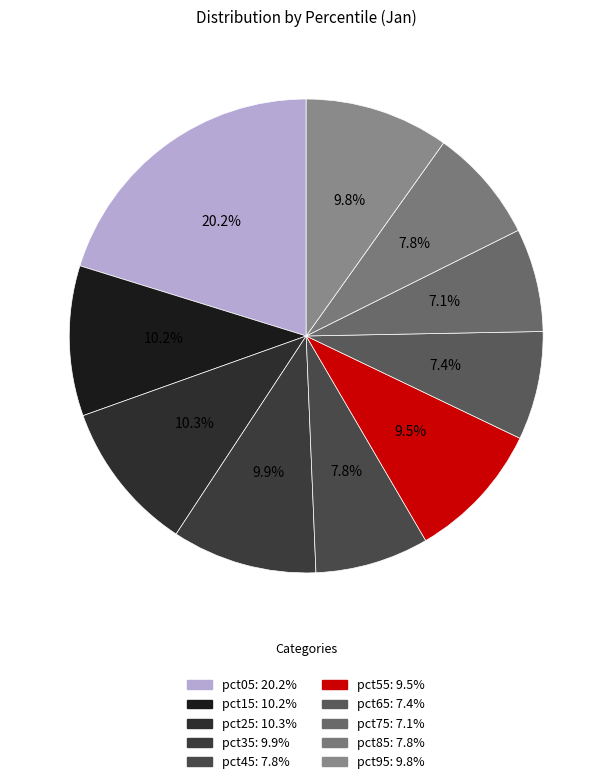

How many slices are in this pie chart?

10